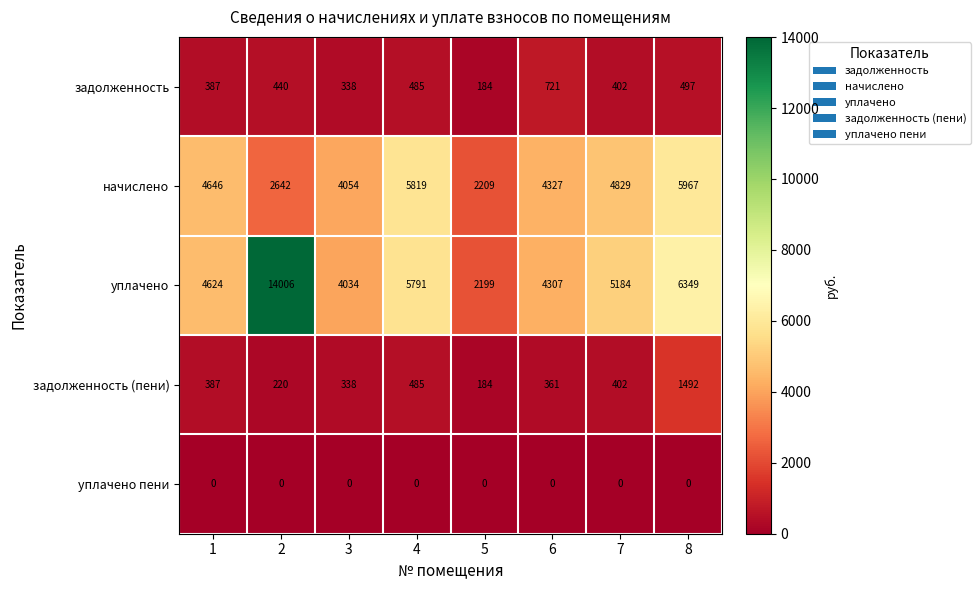

What is the spread (max minus min) of values at 5?

2209